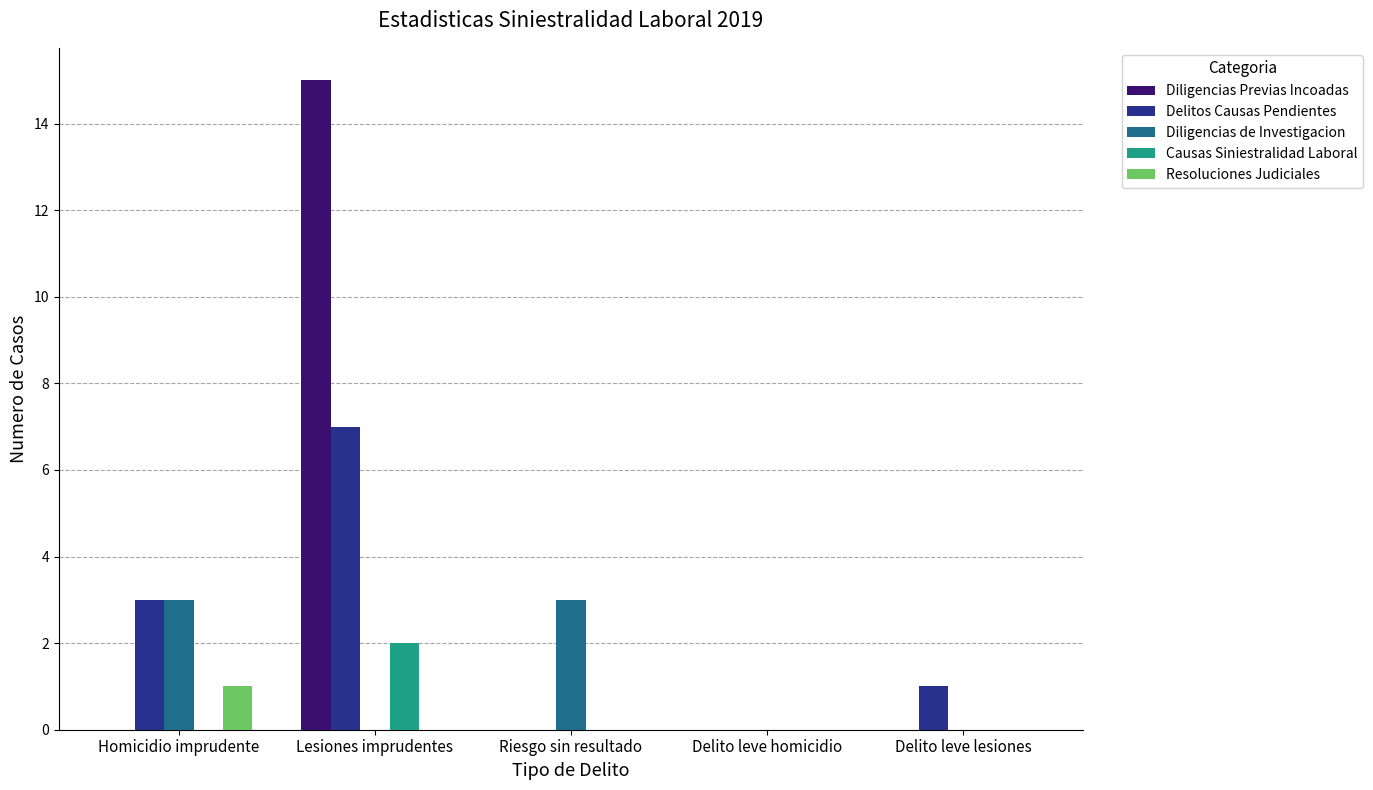

How many series are shown in this chart?

5